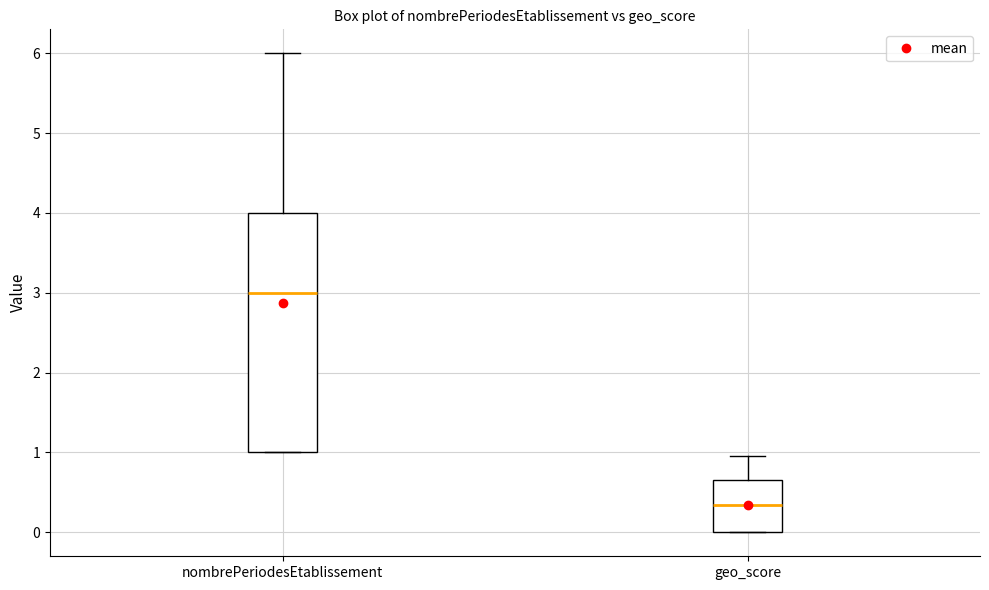

Where does the median line of the box for geo_score sit on the y-axis? The values are not printed on the chart, so give them approximately, as read against the axis.

0.3